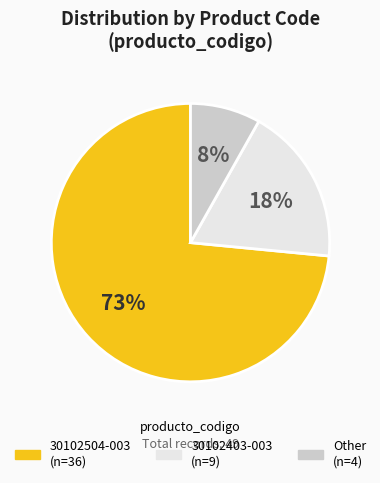

Is the sum of 30102504-003 and 30102403-003 greater than half?

Yes